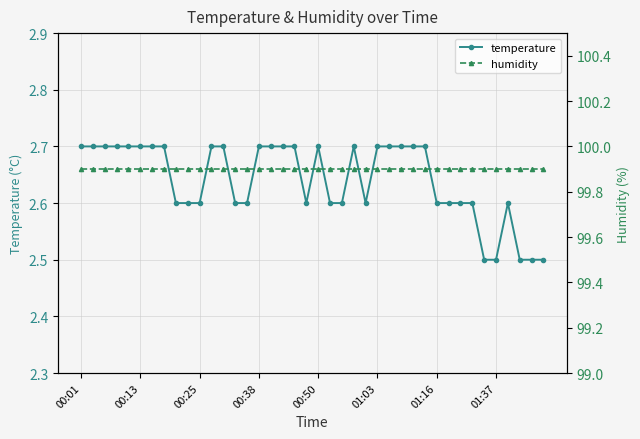

Which series has the widest spread of values?

temperature